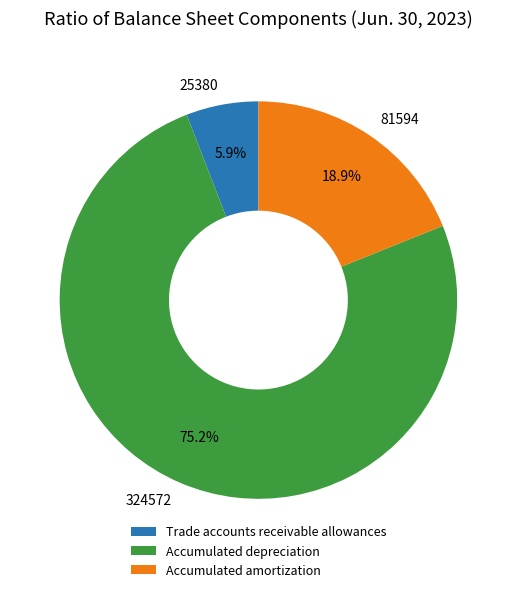

Is there a majority slice in this chart?

Yes